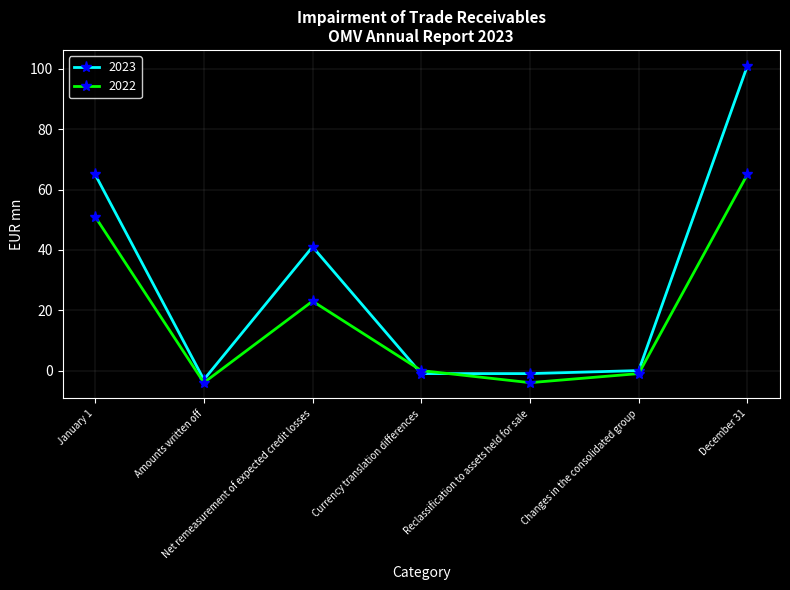

What is the label of the 1st point from the left?

January 1